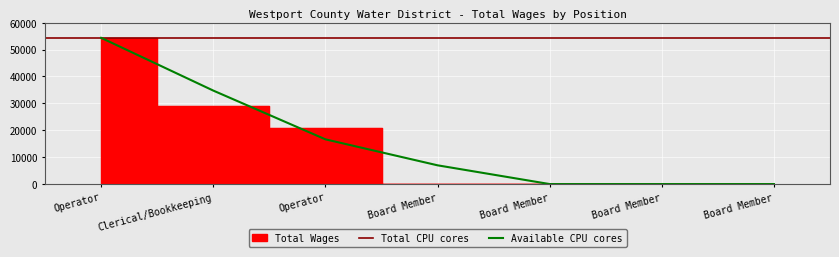

True or false: there are more than 0 points higher than both neighbors.

False